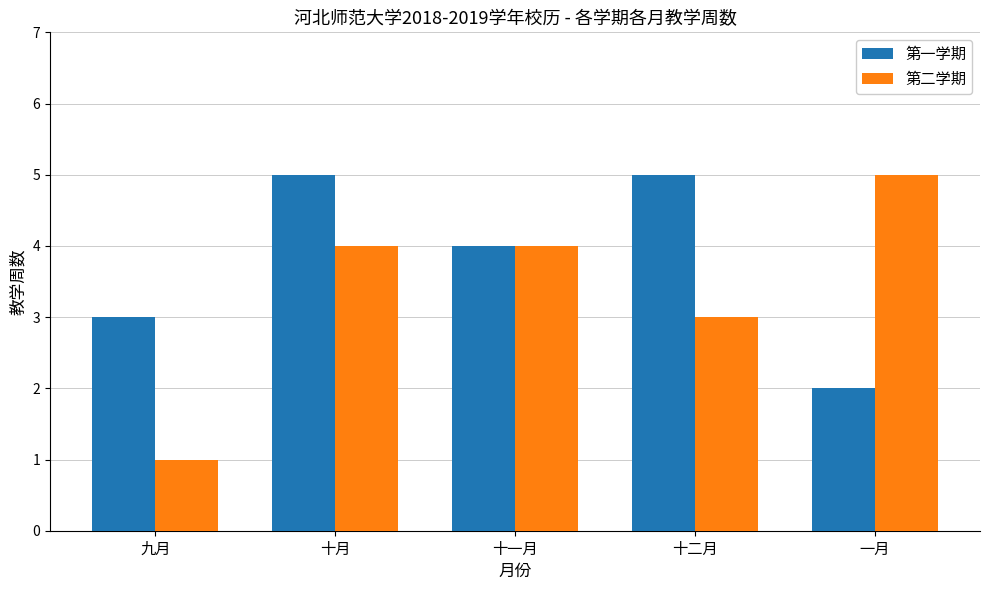

What is the greatest value displayed?

5